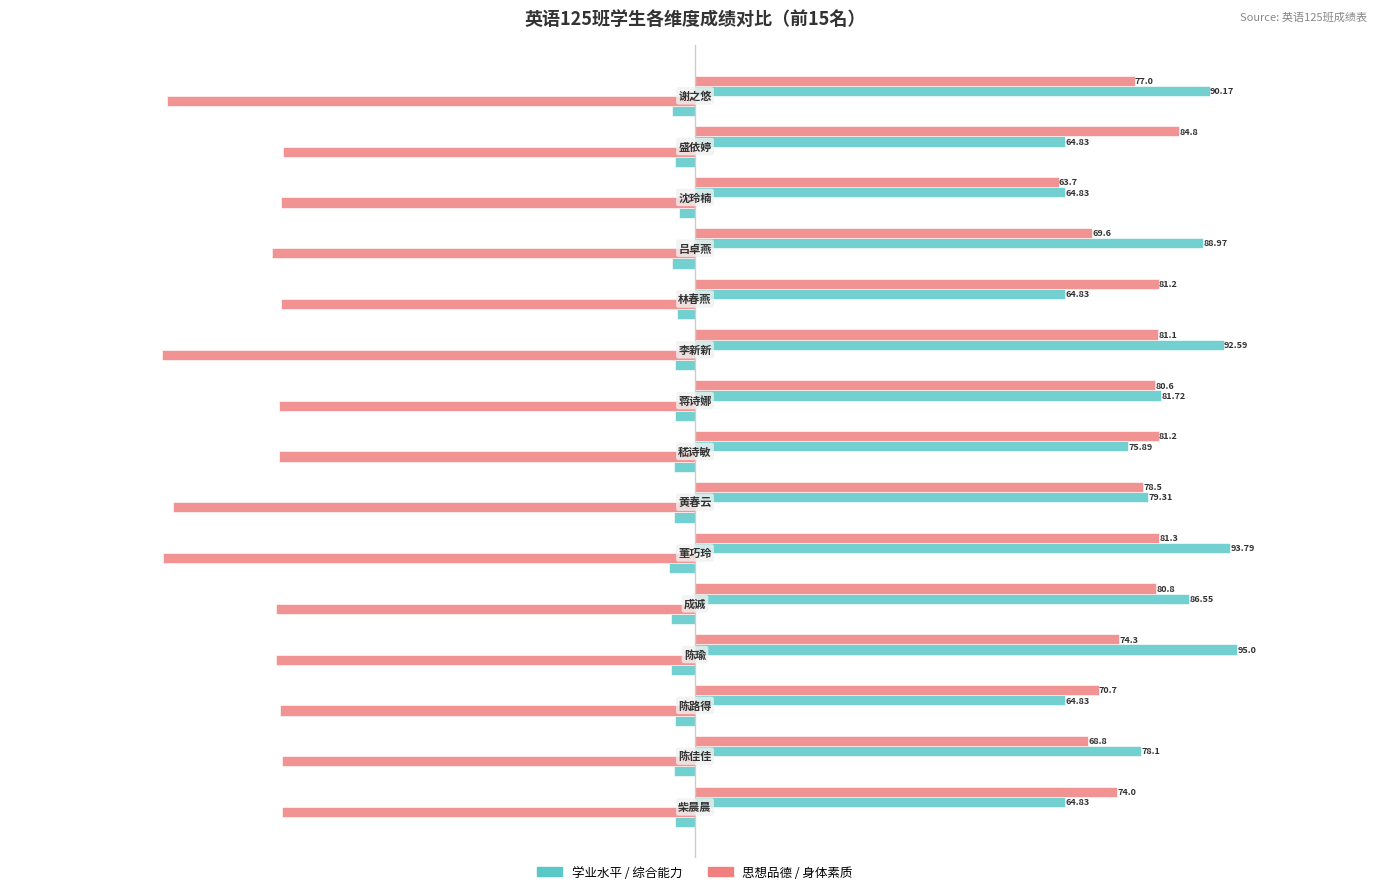

How many series are shown in this chart?

4